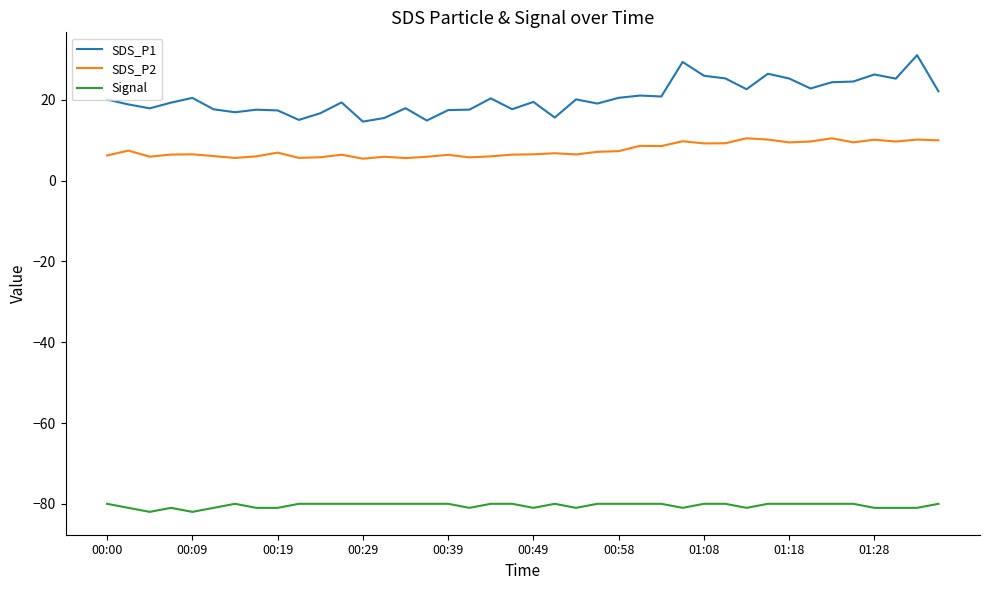

Which series has the largest total across all categories?

SDS_P1